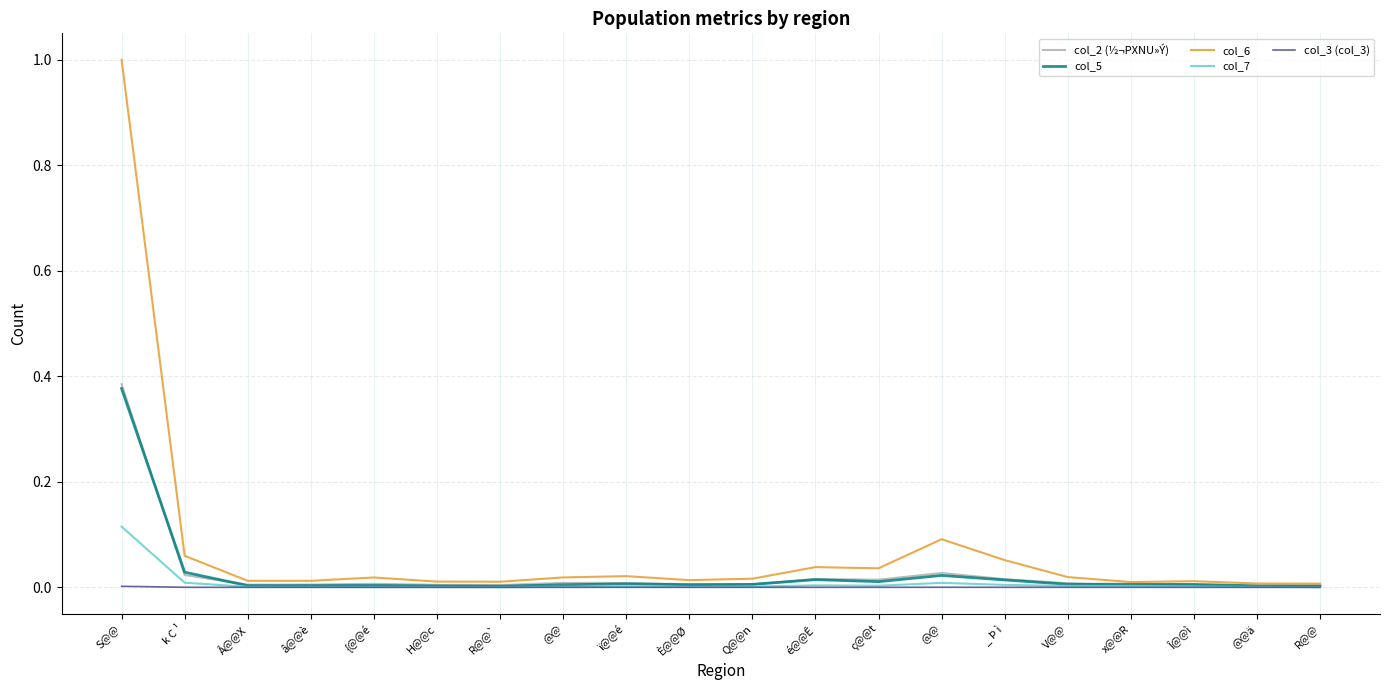

How many interior local valleys does the col_7 series have?

5